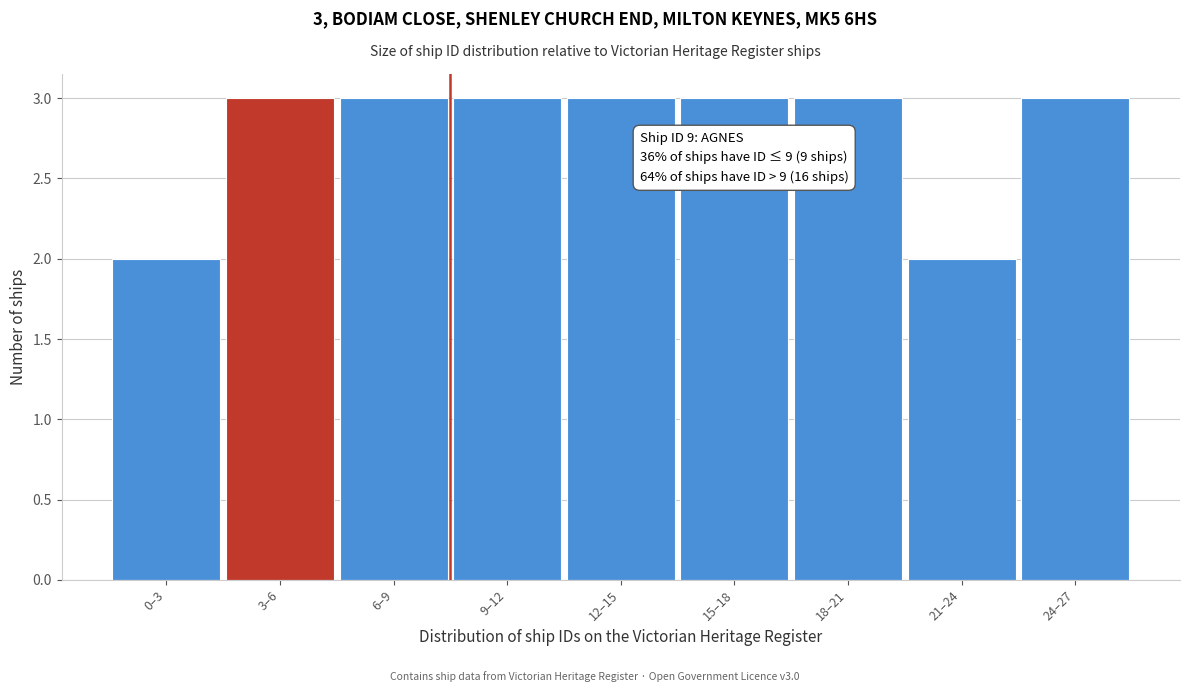

Reading left to right, extract all data points from this chart.

0–3=2	3–6=3	6–9=3	9–12=3	12–15=3	15–18=3	18–21=3	21–24=2	24–27=3